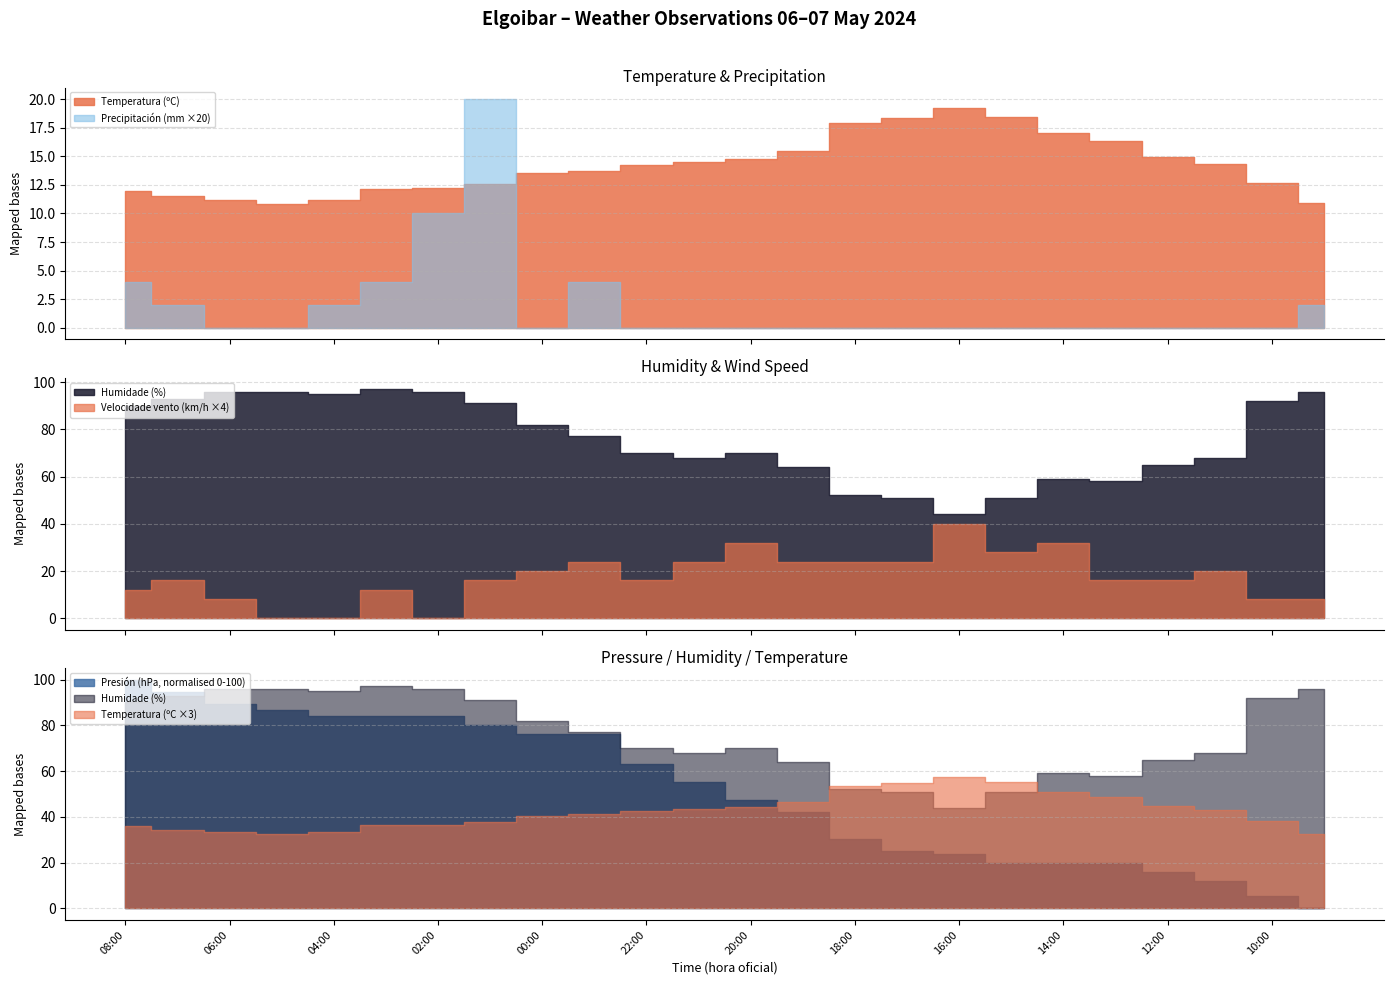

How many lines are shown in the chart?

5